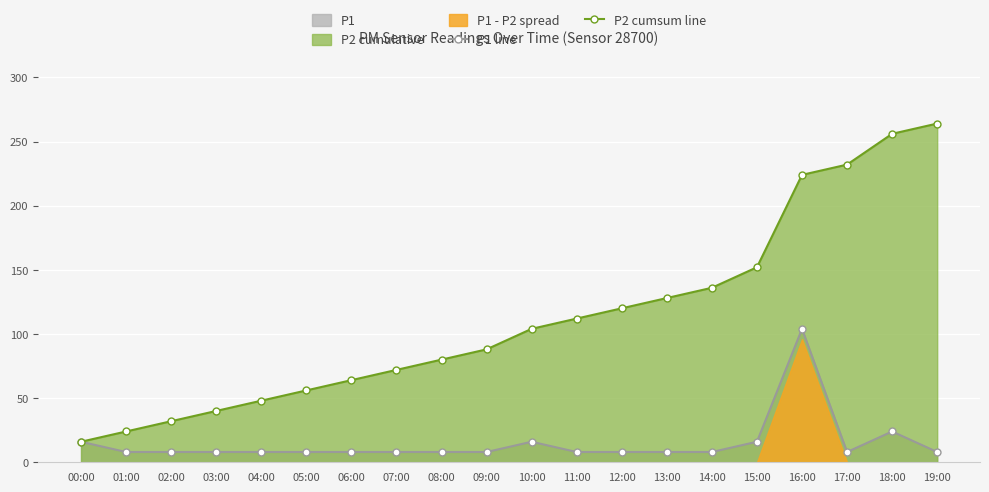

True or false: P1 line and P2 cumsum line intersect in this chart.

False